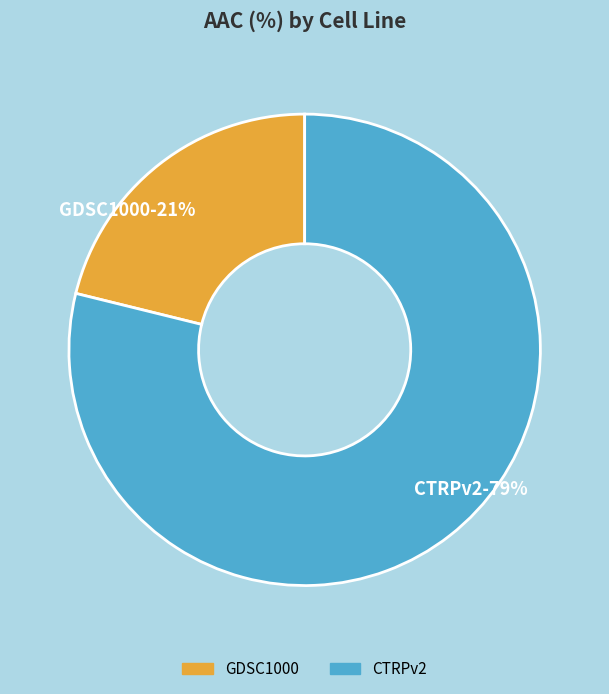

Is it true that CTRPv2 is 64% of the pie?

False